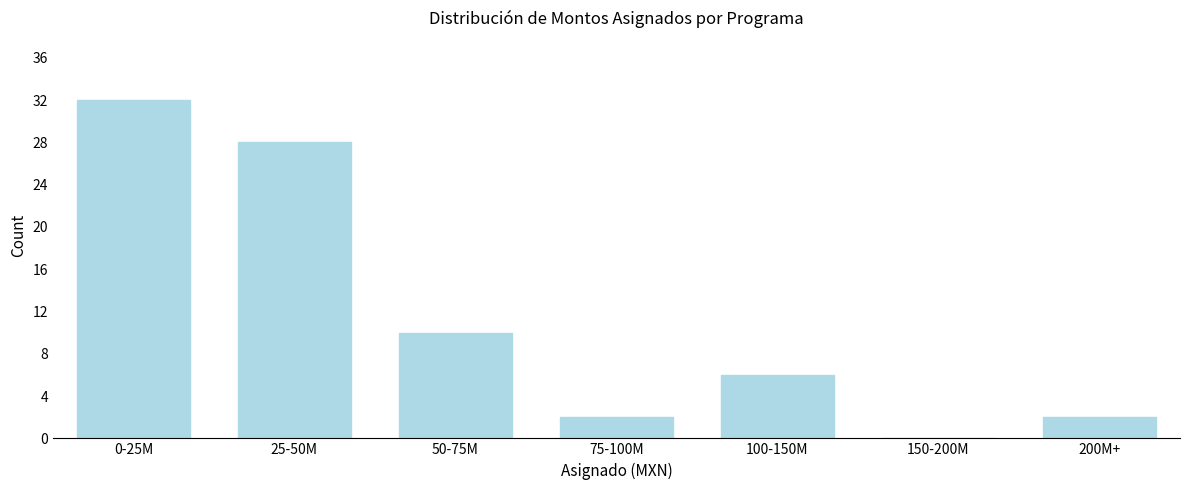

Reading left to right, what are all the values shown in this chart?

0-25M=32	25-50M=28	50-75M=10	75-100M=2	100-150M=6	150-200M=0	200M+=2